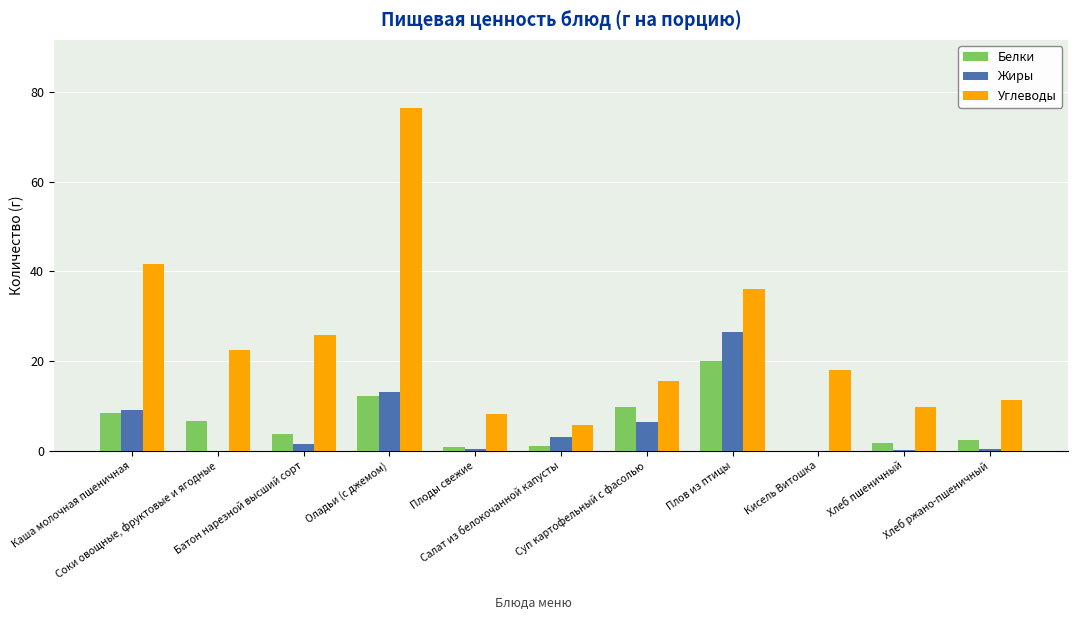

What is the maximum value for Жиры?

26.5